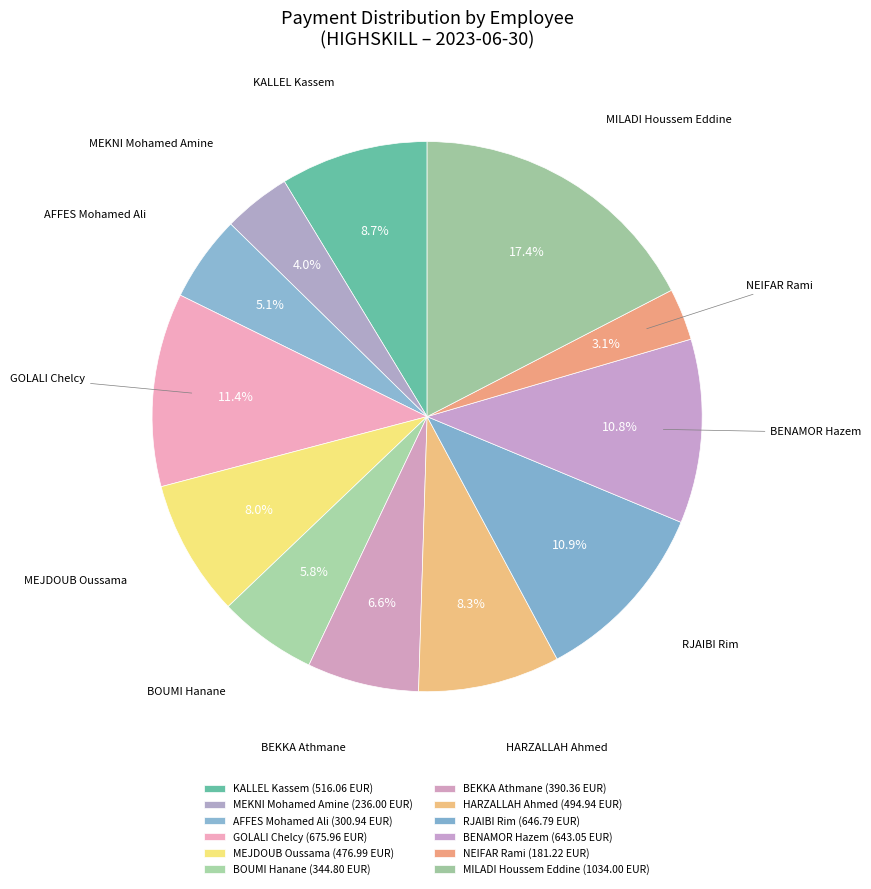

What percentage is the GOLALI Chelcy slice, to the nearest percent?

11%